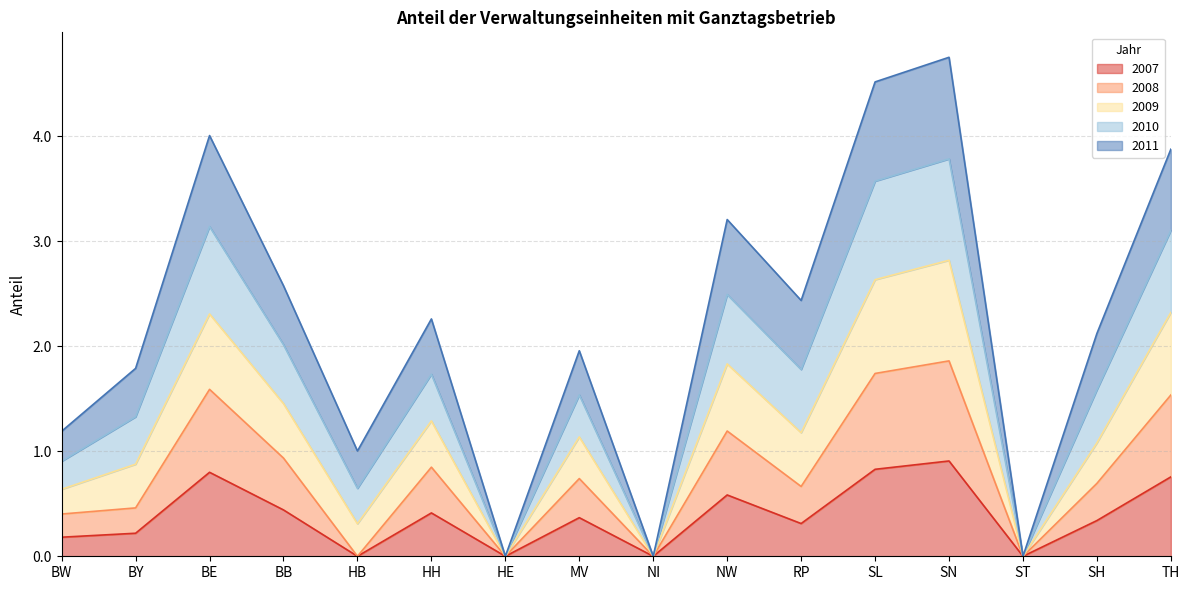

What is the total value across all series at BW?

1.2